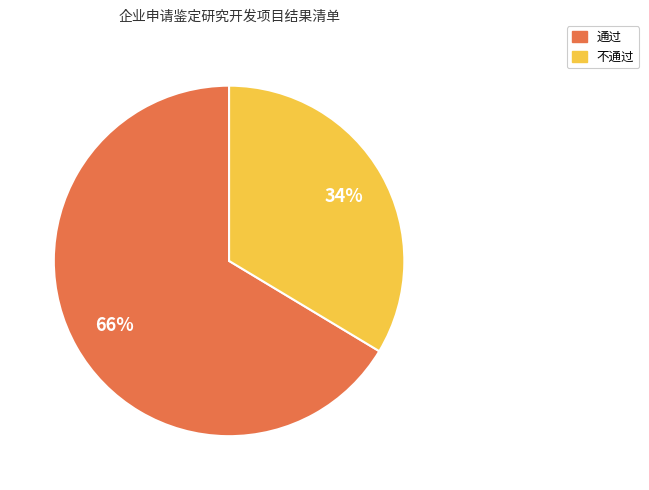

What percentage is the 通过 slice, to the nearest percent?

66%